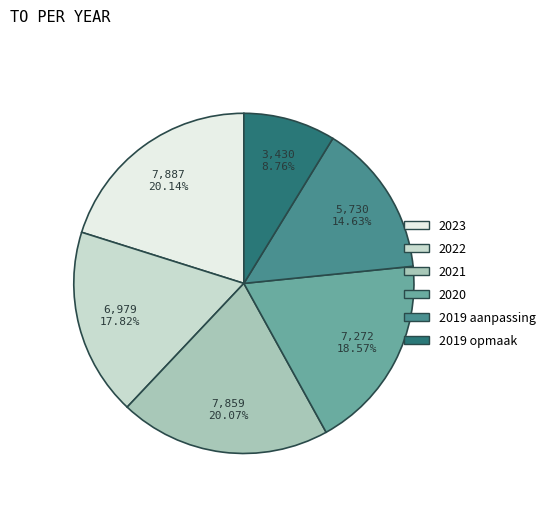

What percentage is the 2020 slice, to the nearest percent?

19%